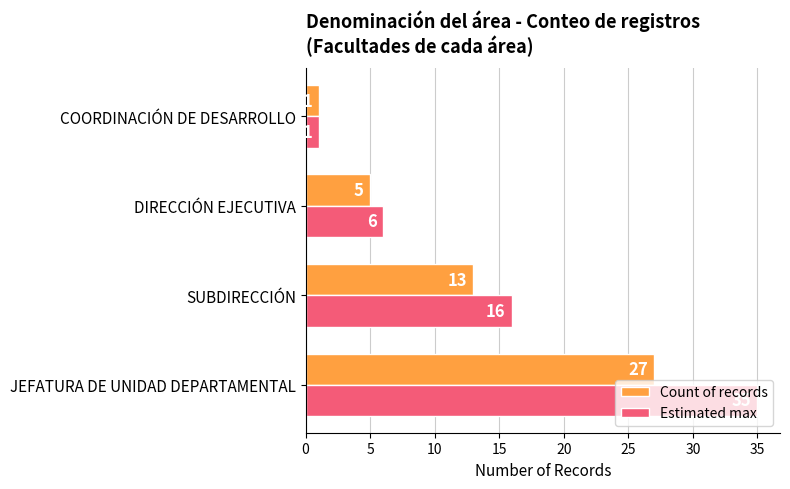

What is the difference between the maximum and minimum values in the Estimated max series?

34